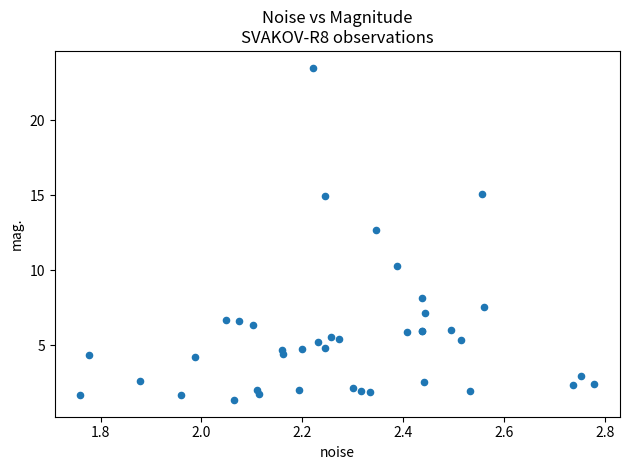

What Y value in the scatter plot is closest to 12?

12.7